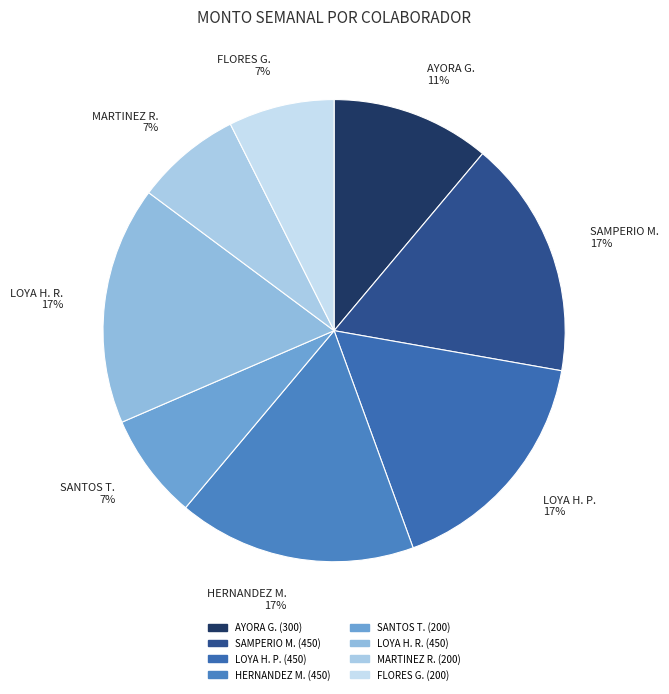

Count the number of slices in the pie.

8